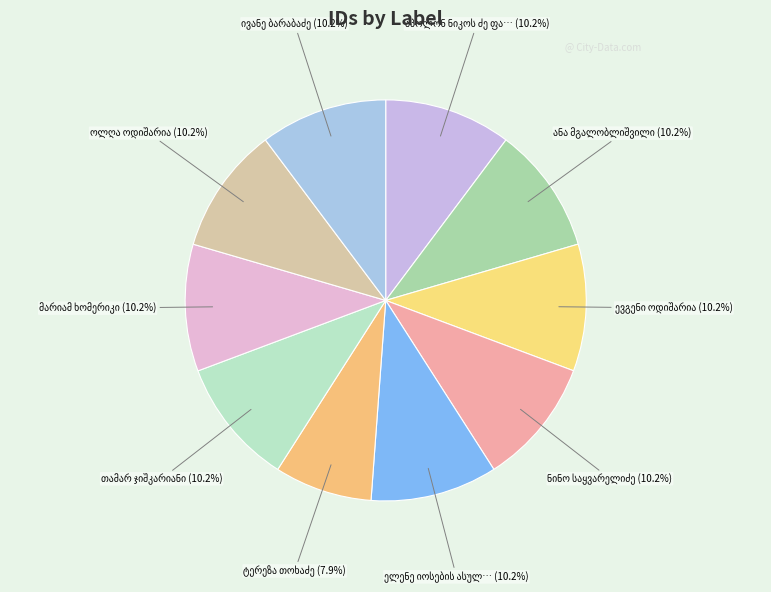

The ანა მგალობლიშვილი slice represents 19% of the pie. True or false?

False